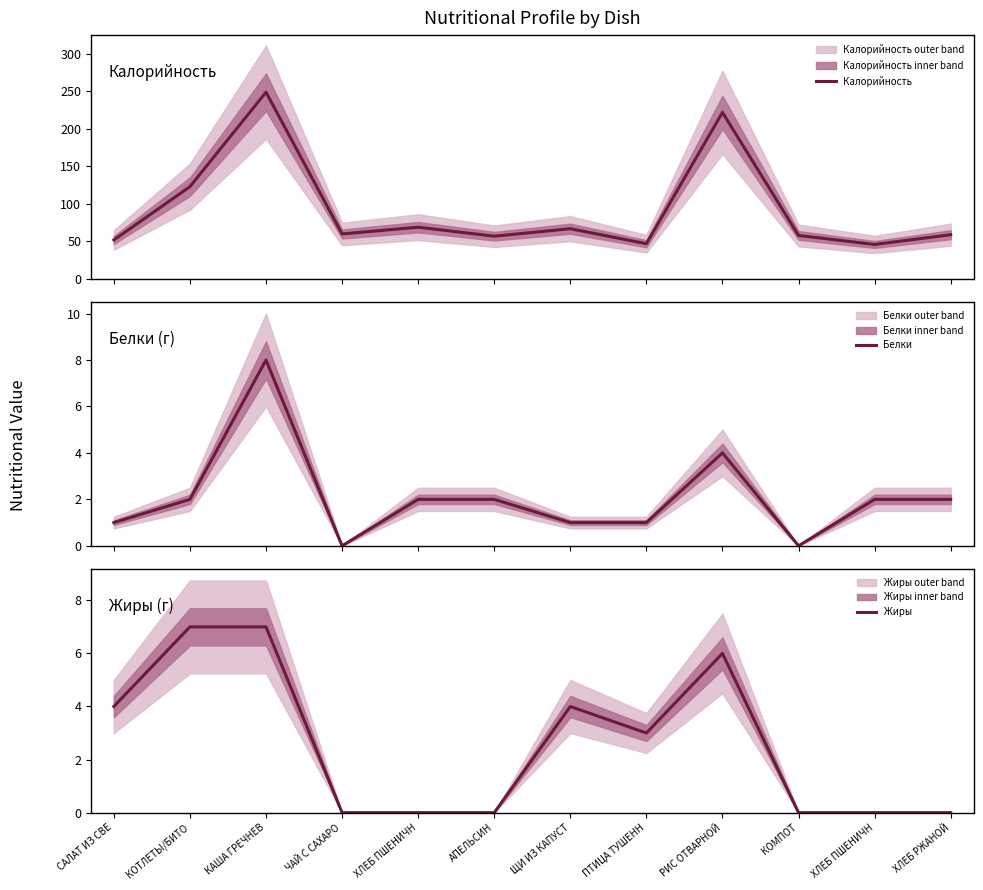

At which label does Калорийность reach its peak?

КАША ГРЕЧНЕВ